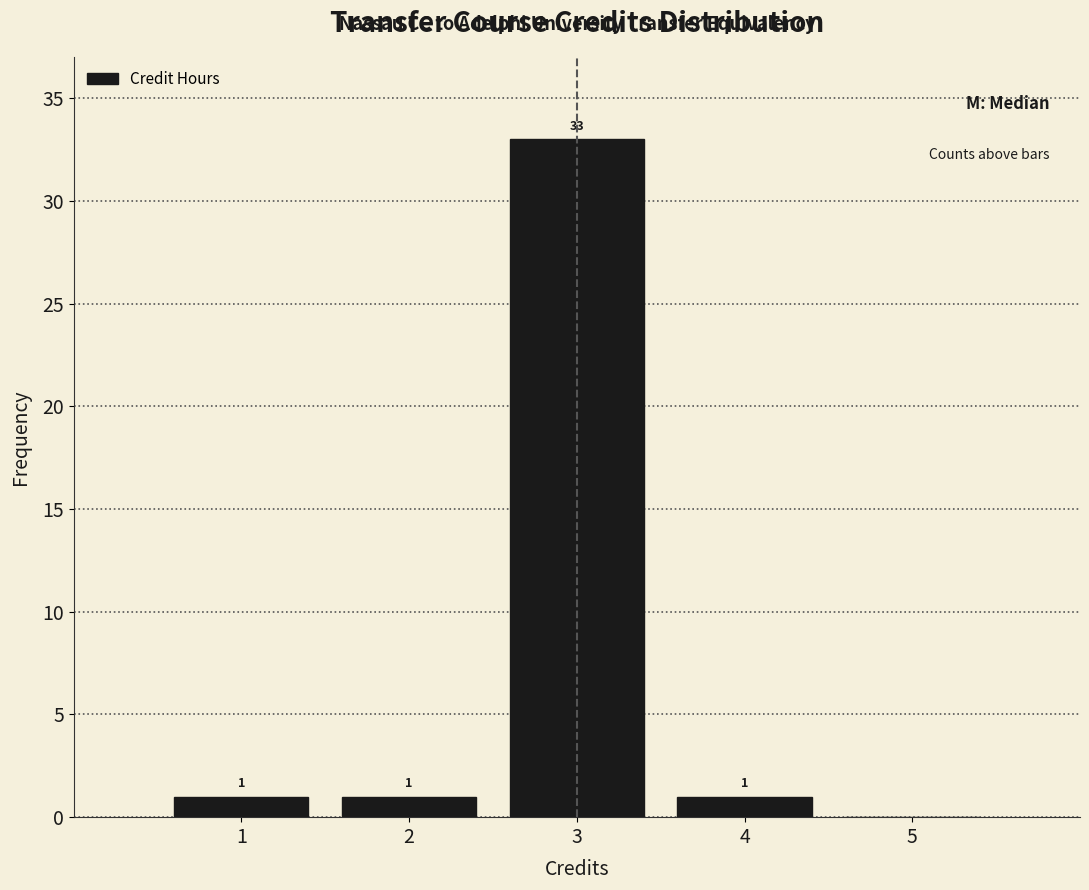

Over which range of the x-axis is the bar tallest?

2.5 to 3.5